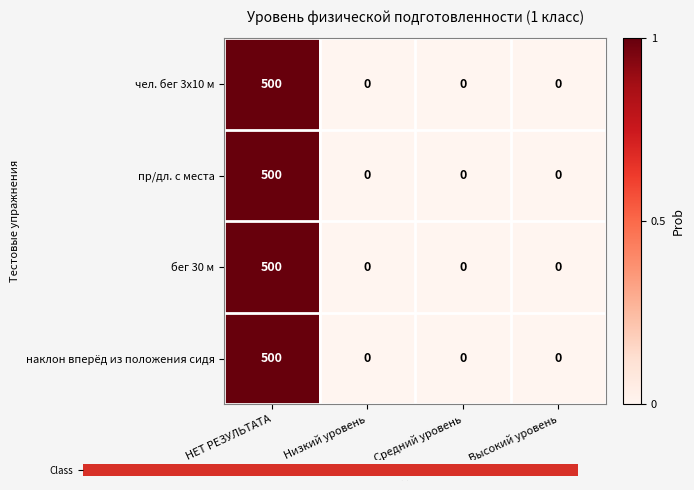

Count the пр/дл. с места values in the range 0 to 500.

4